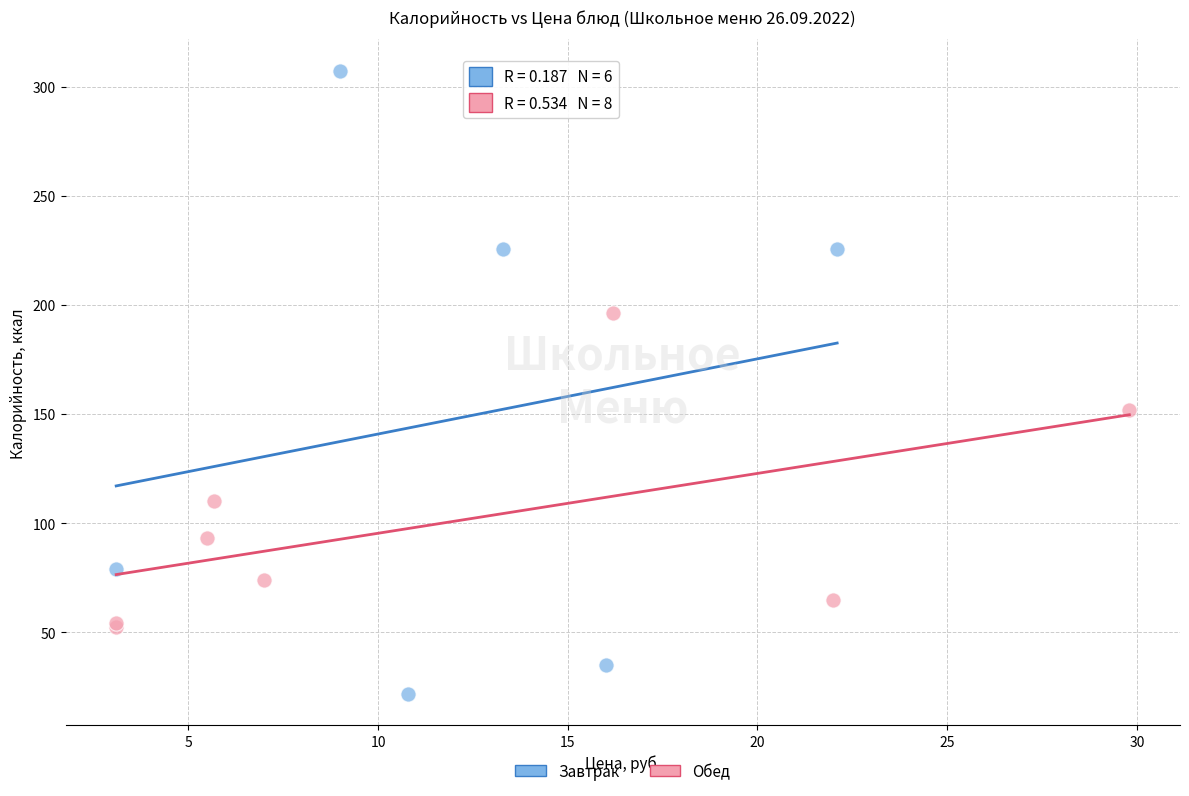

Which series contains the lowest Y value?

Завтрак